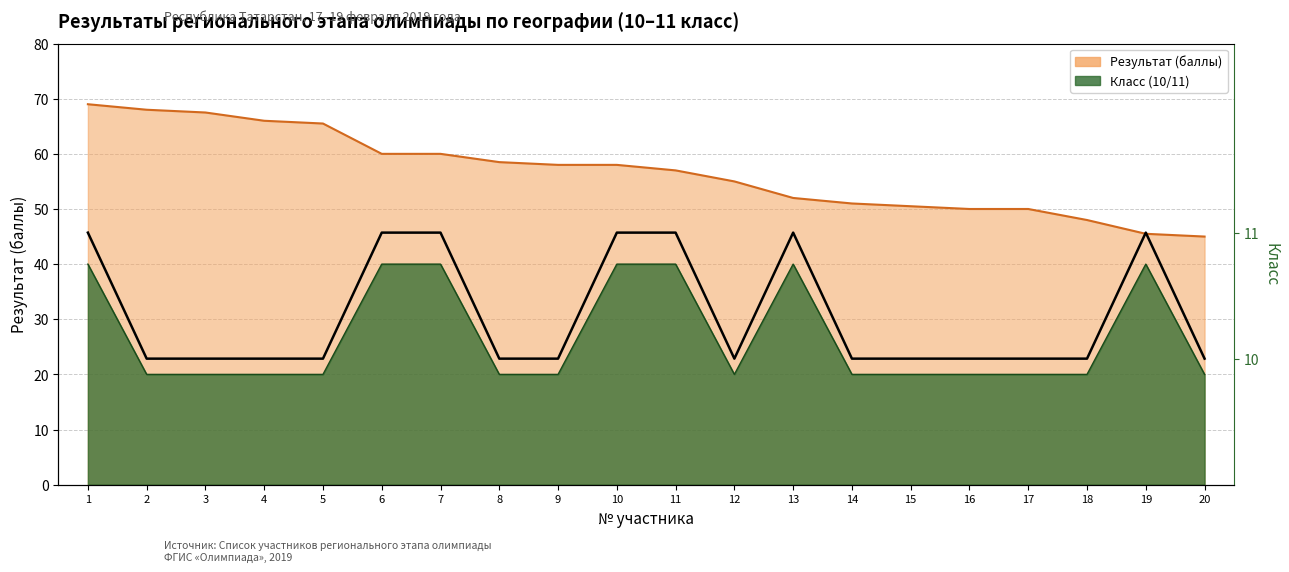

What is the value of the Класс point at the 16th from the left?

20.0